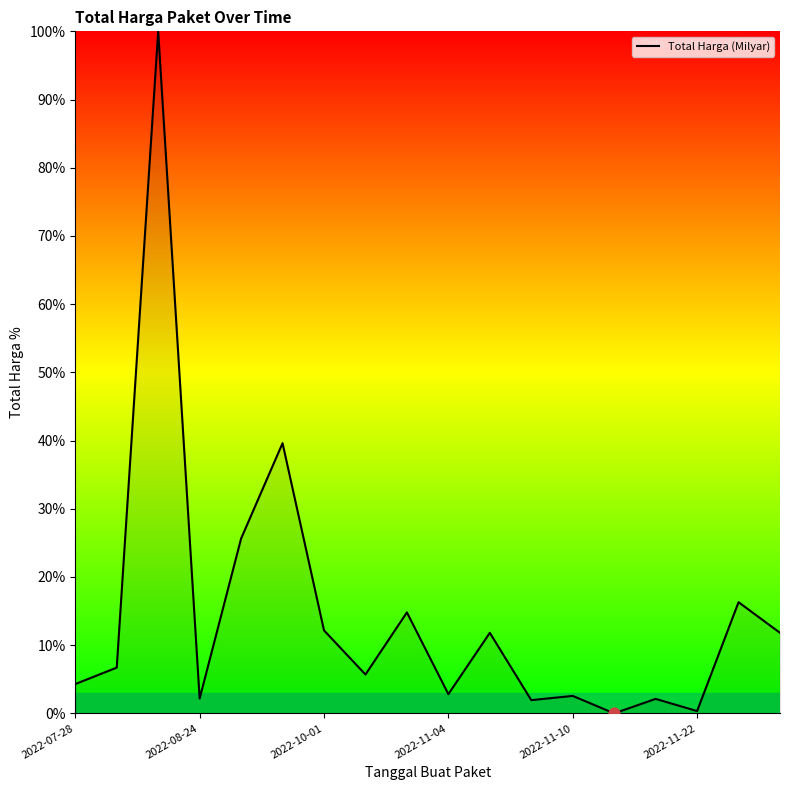

What is the difference between the maximum and minimum values?

100.0